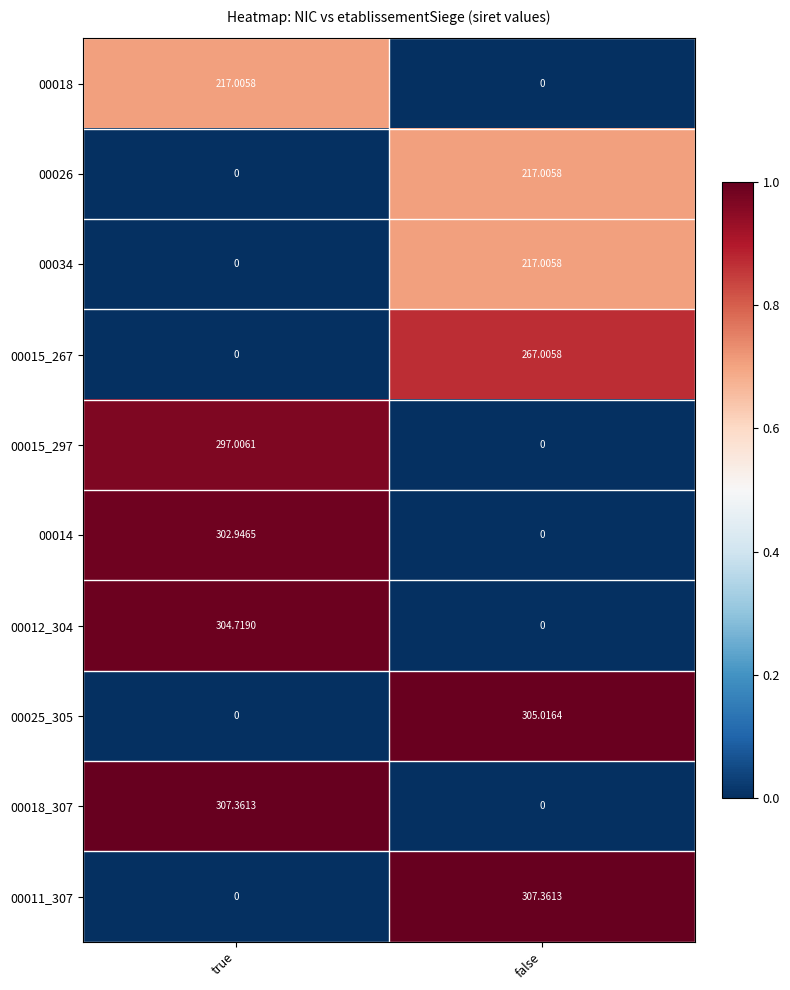

At which category is the sum across all series the highest?

true